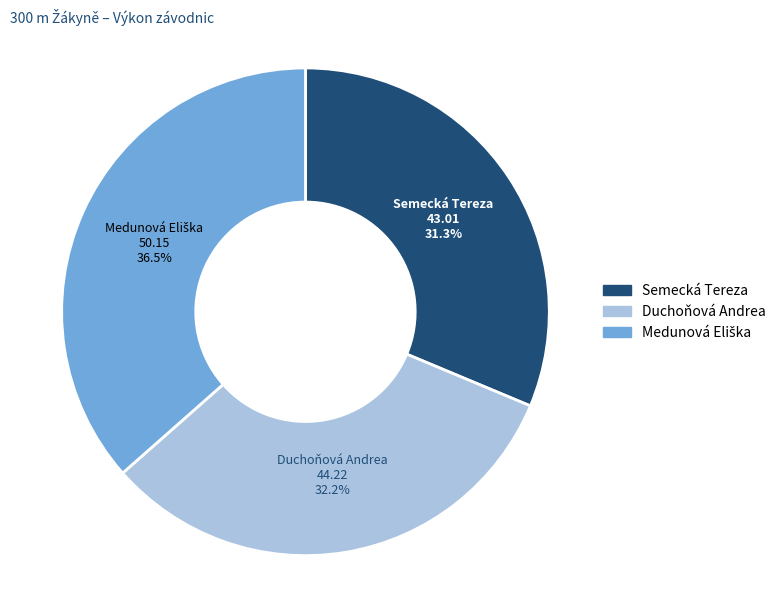

Which slice is the smallest?

Semecká Tereza